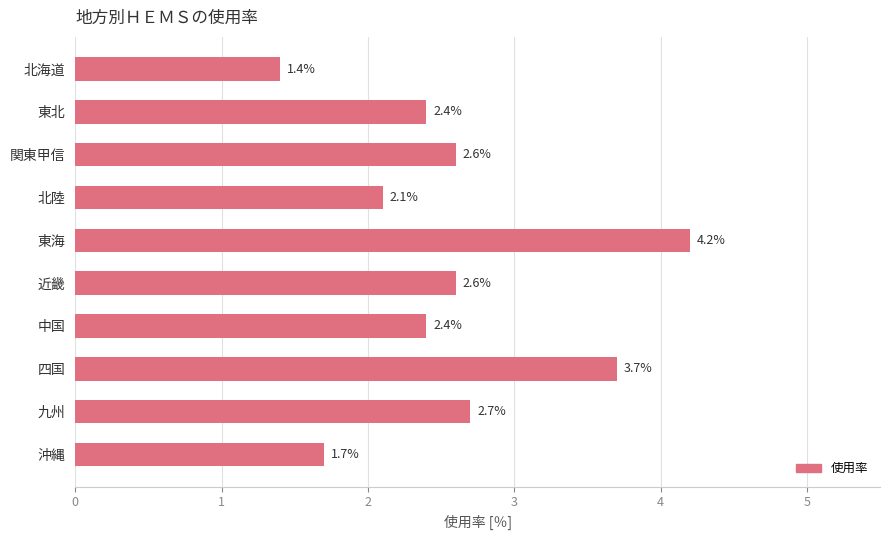

What is the minimum value shown in the chart?

1.4